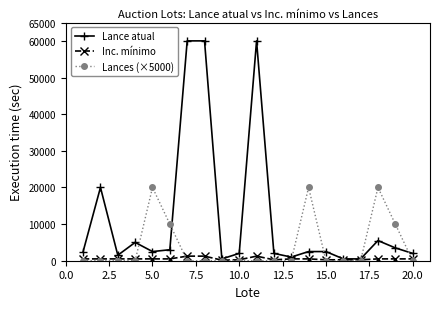

Which series has the largest range (max minus min)?

Lance atual